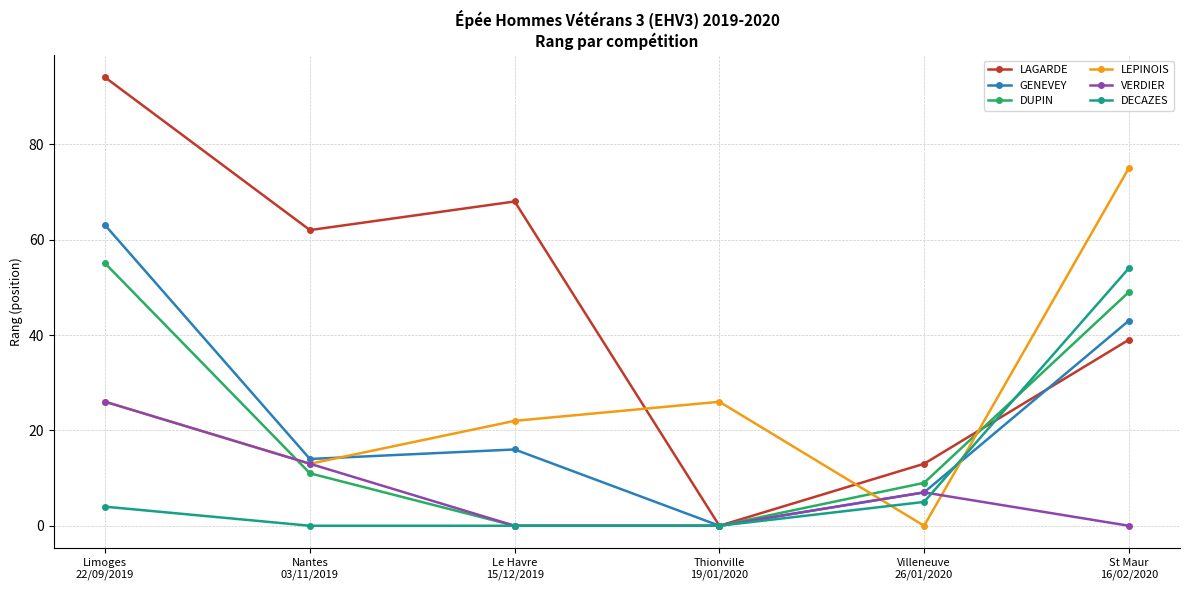

At which label does DUPIN reach its peak?

Limoges
22/09/2019